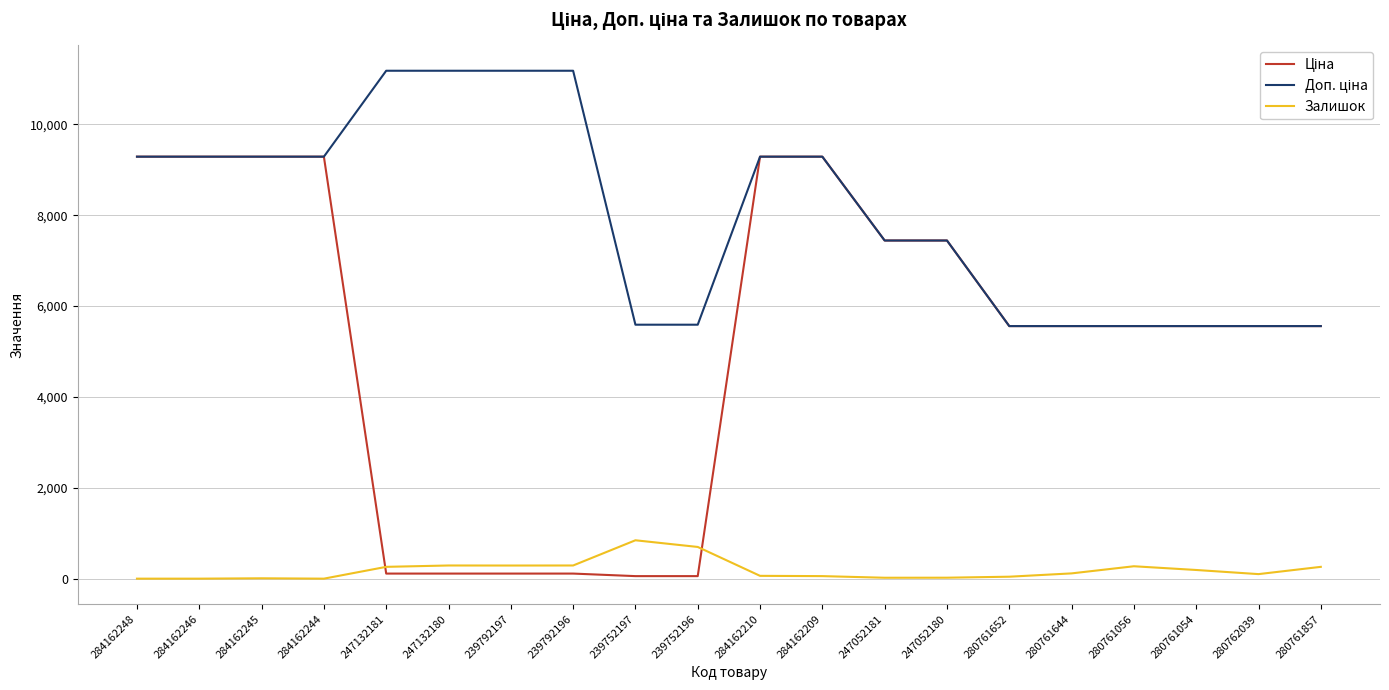

What is the greatest value displayed?

11182.0